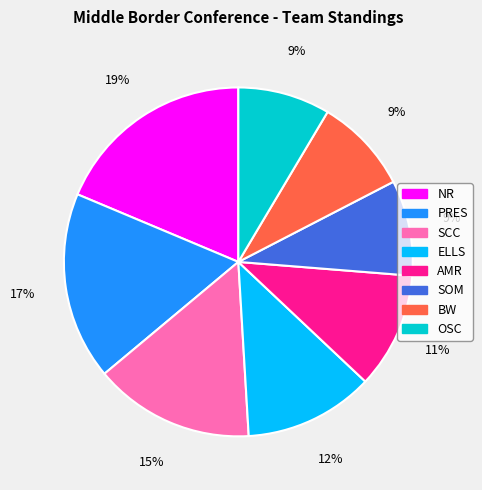

Do PRES and SCC together represent more than half of the pie?

No